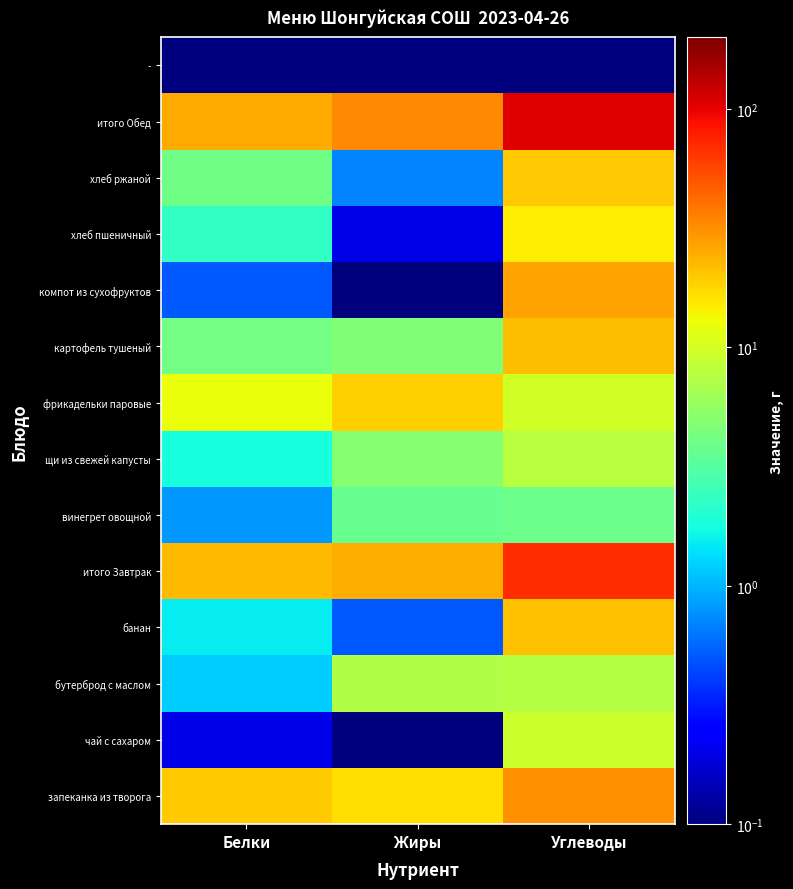

What is the total value across all series at Жиры?

115.2